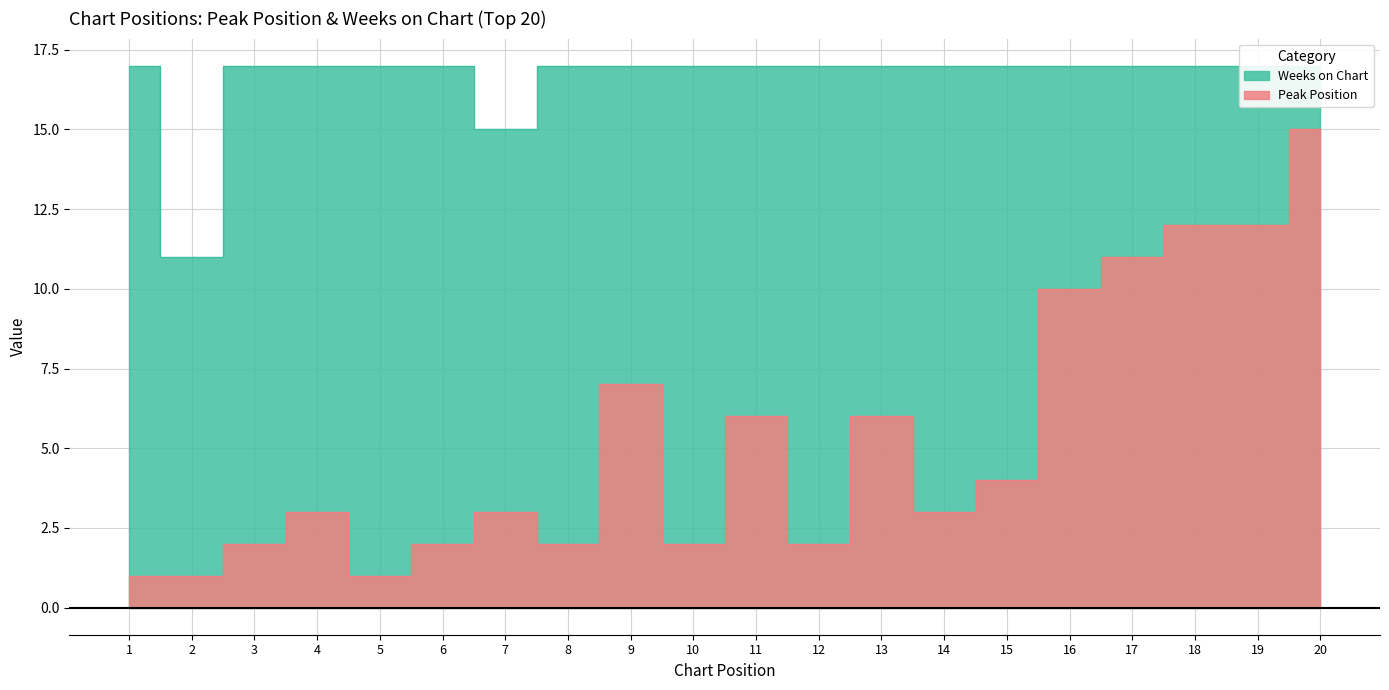

How many lines are shown in the chart?

2